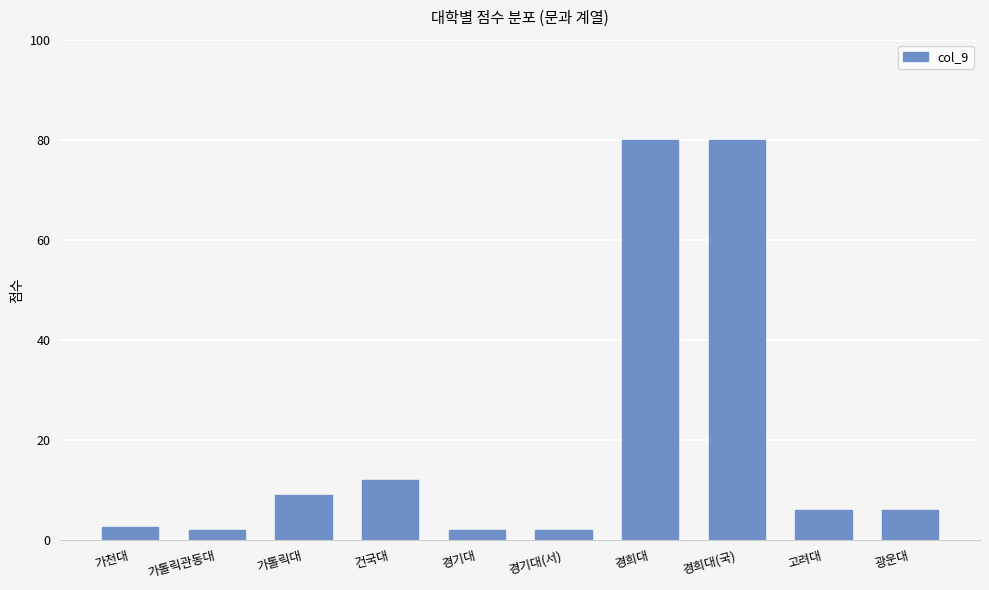

True or false: the data shows 6.0 at 고려대.

True